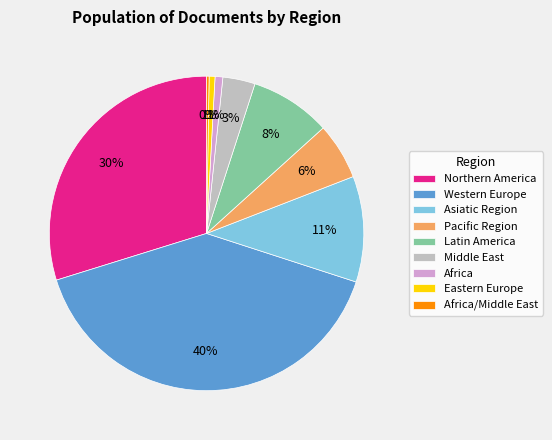

Which category has the biggest portion of the pie?

Western Europe